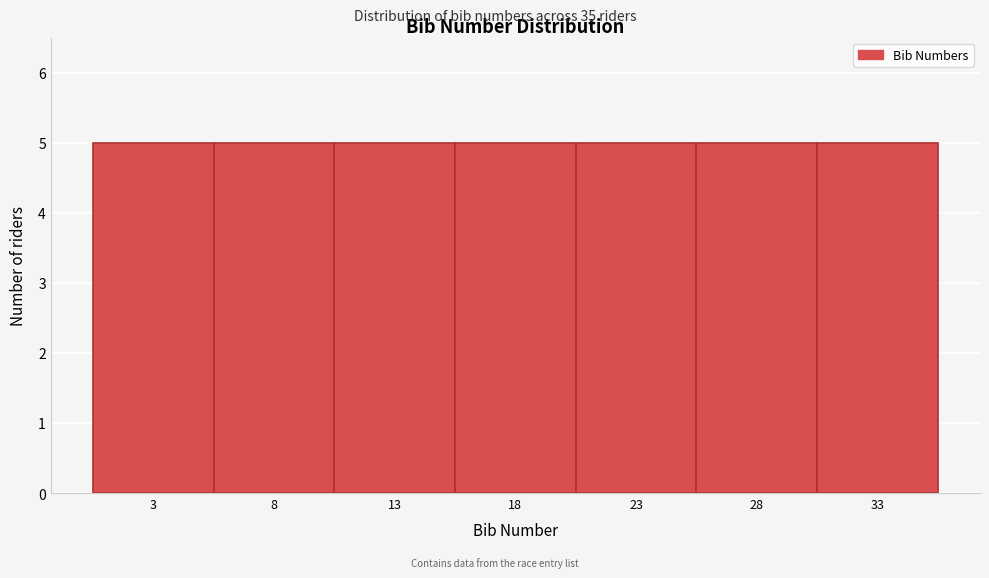

Reading left to right, transcribe this chart: for each bar, give the range it covers on the x-axis and its height. The values are not printed on the chart, so give them approximately, as read against the axis.

0.5 to 5.5: 5
5.5 to 10.5: 5
10.5 to 15.5: 5
15.5 to 20.5: 5
20.5 to 25.5: 5
25.5 to 30.5: 5
30.5 to 35.5: 5